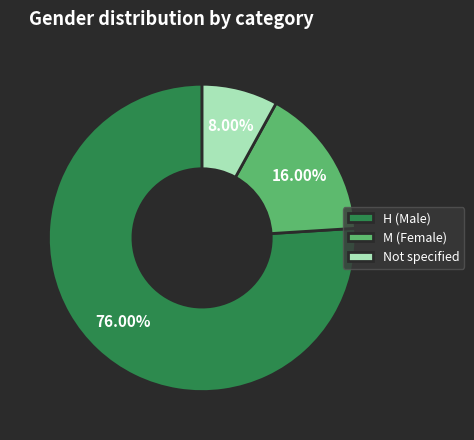

To the nearest percent, what is the difference between the largest and smallest slice percentages?

68%